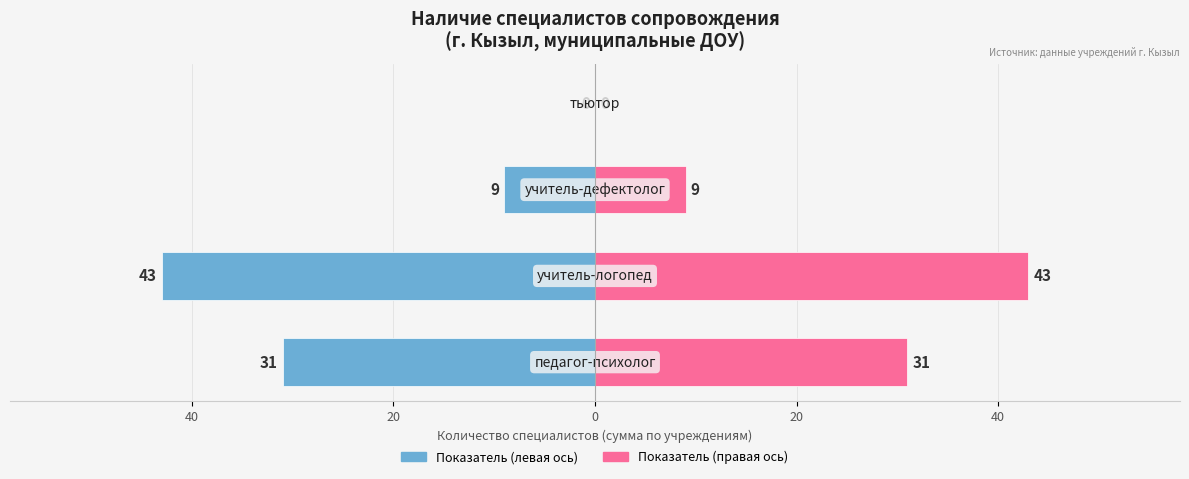

Where is учитель-логопед (кол-во) nearest to the value 21?

60